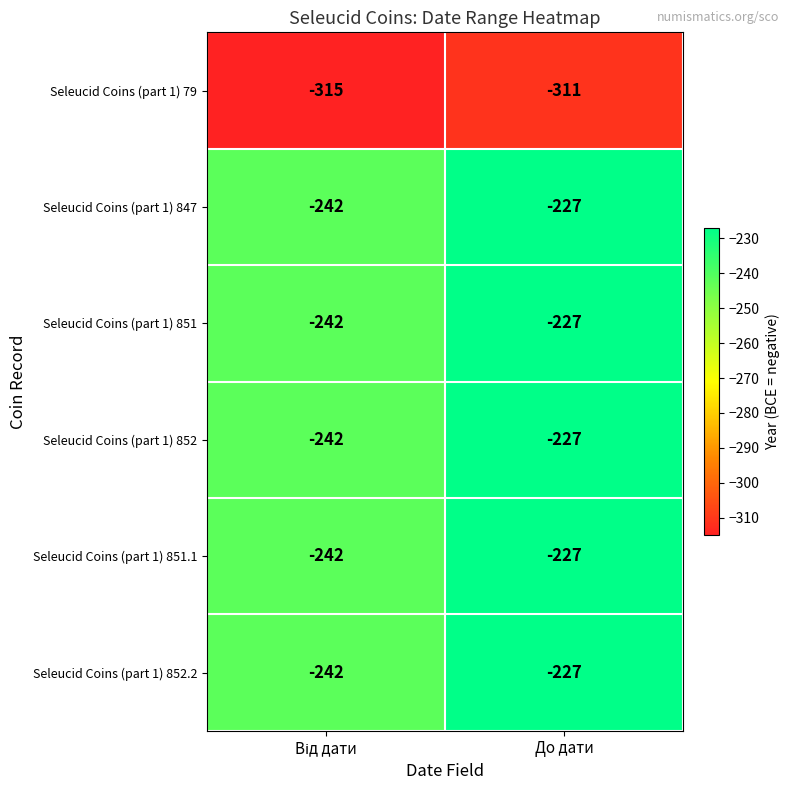

What is the average value of the Seleucid Coins (part 1) 852 series?

-234